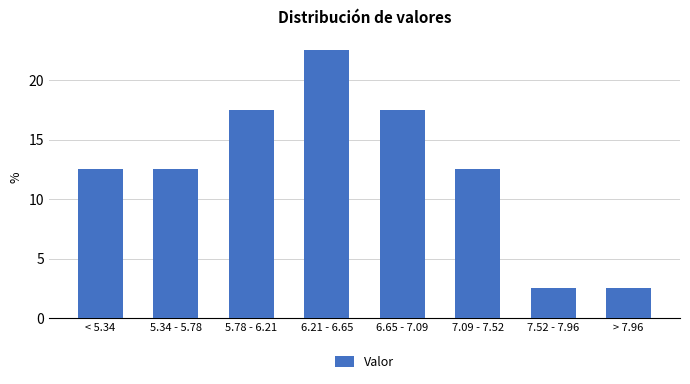

Reading right to left, transcribe all the data shown in this chart.

> 7.96=2.5	7.52 - 7.96=2.5	7.09 - 7.52=12.5	6.65 - 7.09=17.5	6.21 - 6.65=22.5	5.78 - 6.21=17.5	5.34 - 5.78=12.5	< 5.34=12.5